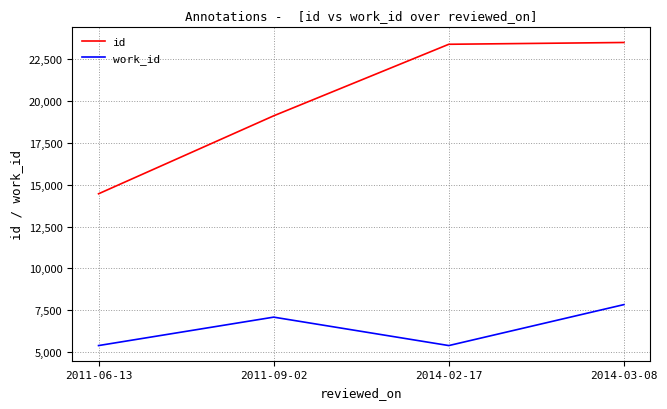

The id series shows 23512 at 2014-03-08. True or false?

True